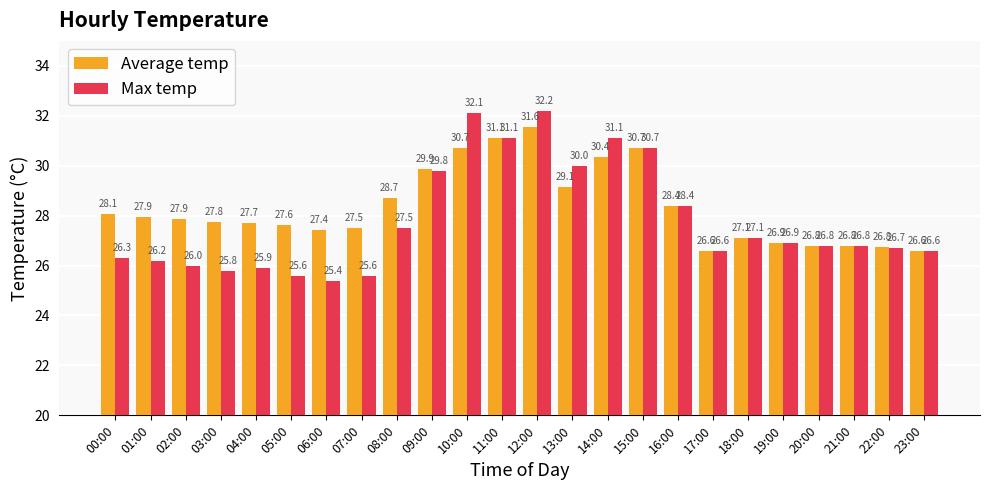

Where is Average temp nearest to the value 29?

13:00